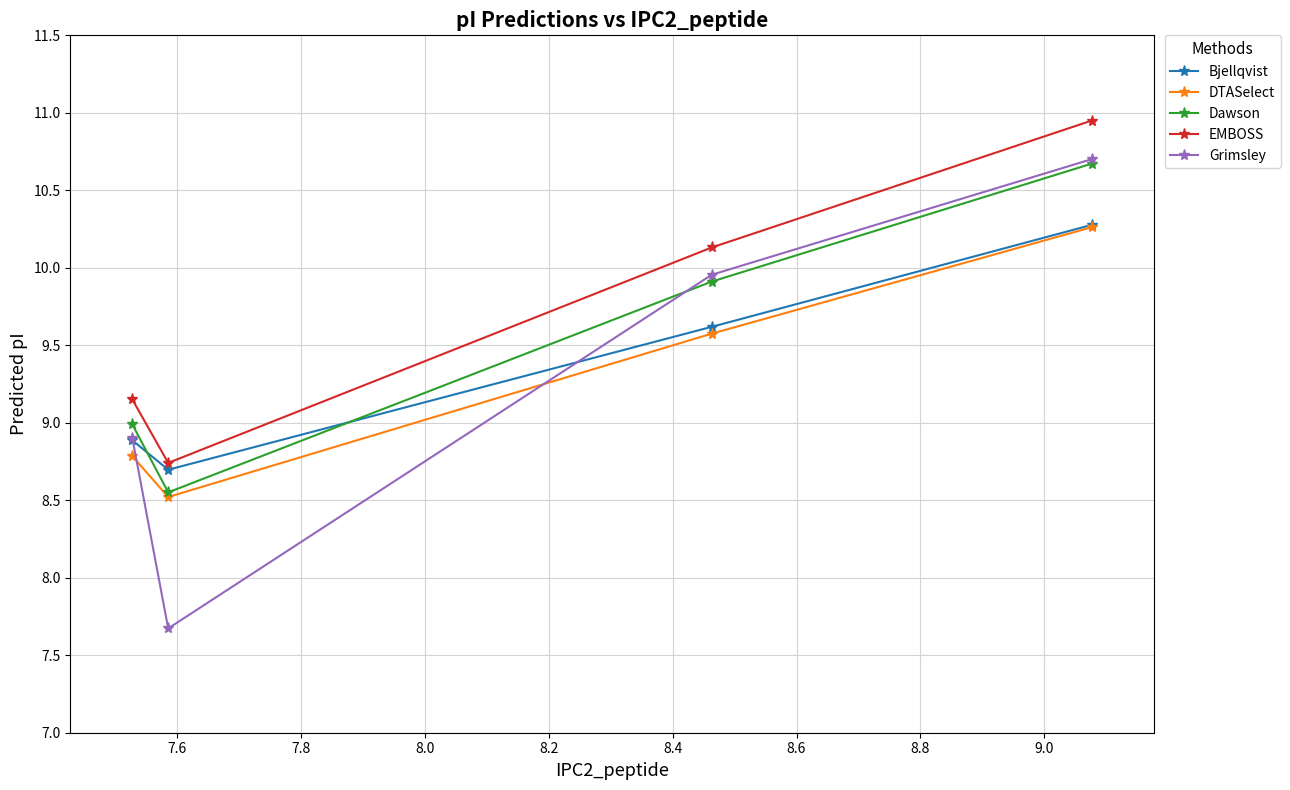

What is the value of the DTASelect point at the 2nd from the left?

8.5